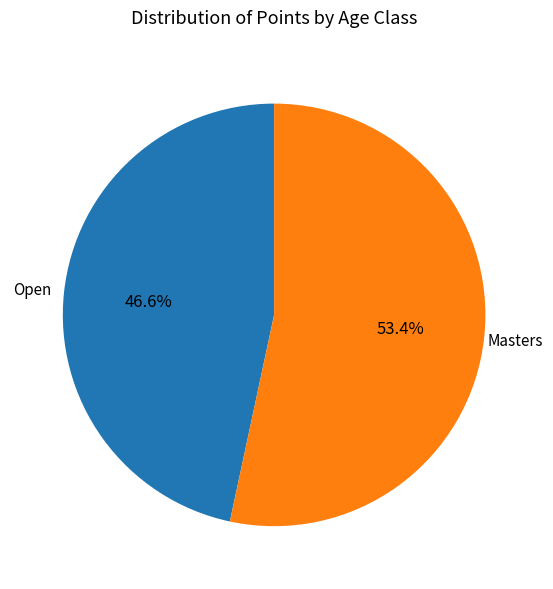

Which category has the biggest portion of the pie?

Masters